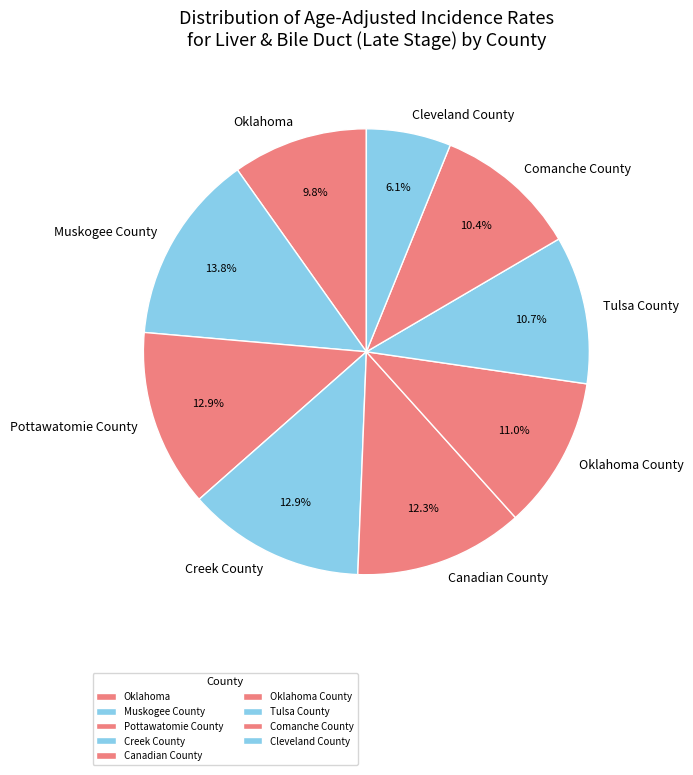

Which has a higher value, Oklahoma or Cleveland County?

Oklahoma